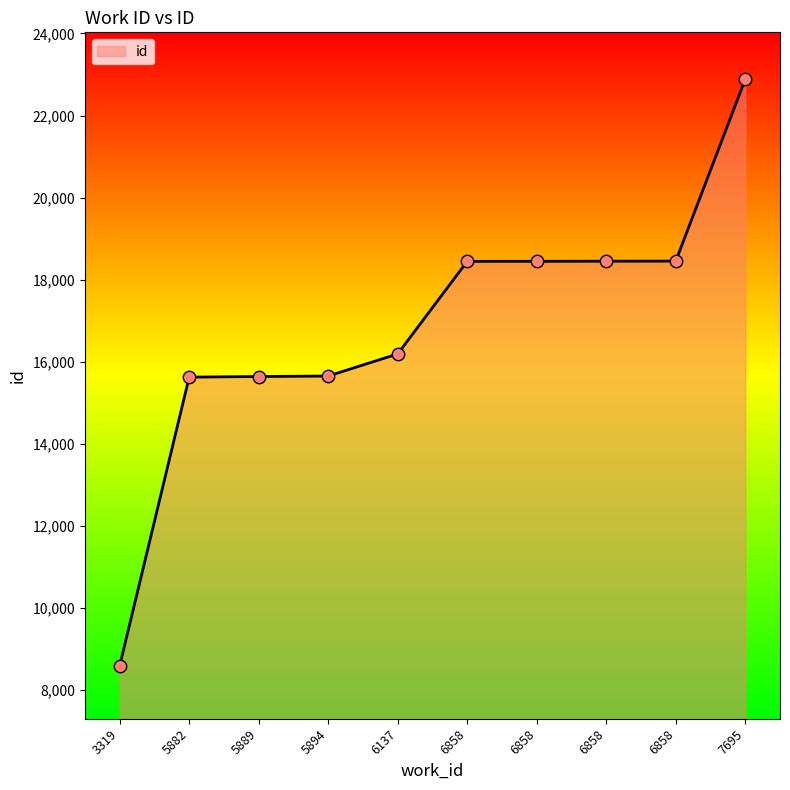

Which has a higher value, 5882 or 6858?

6858